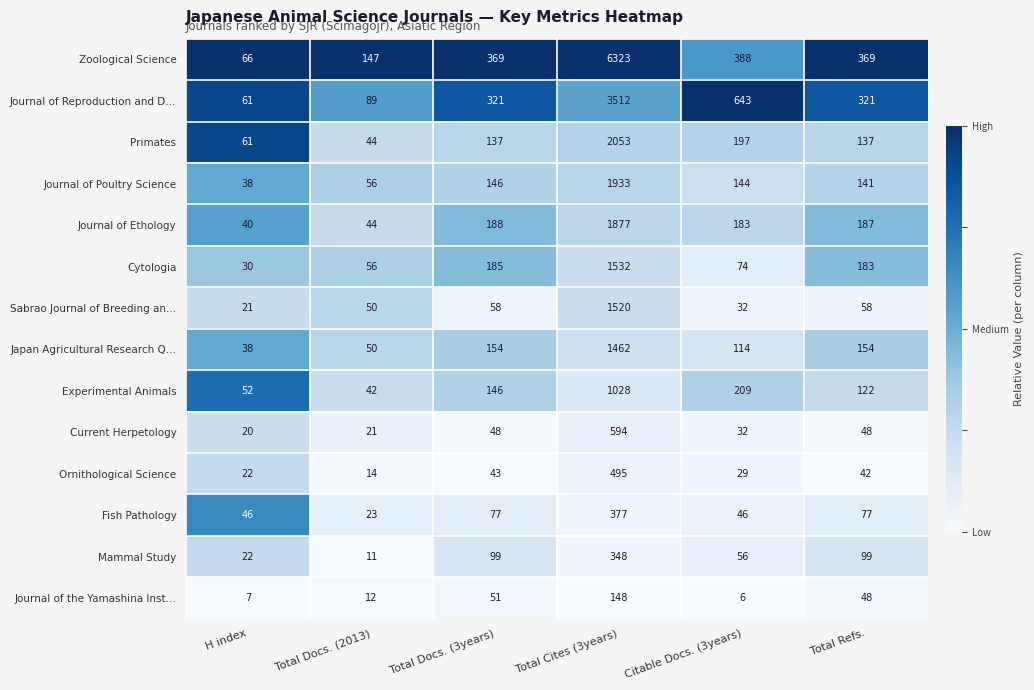

What is the total value across all series at Total Docs. (2013)?

659